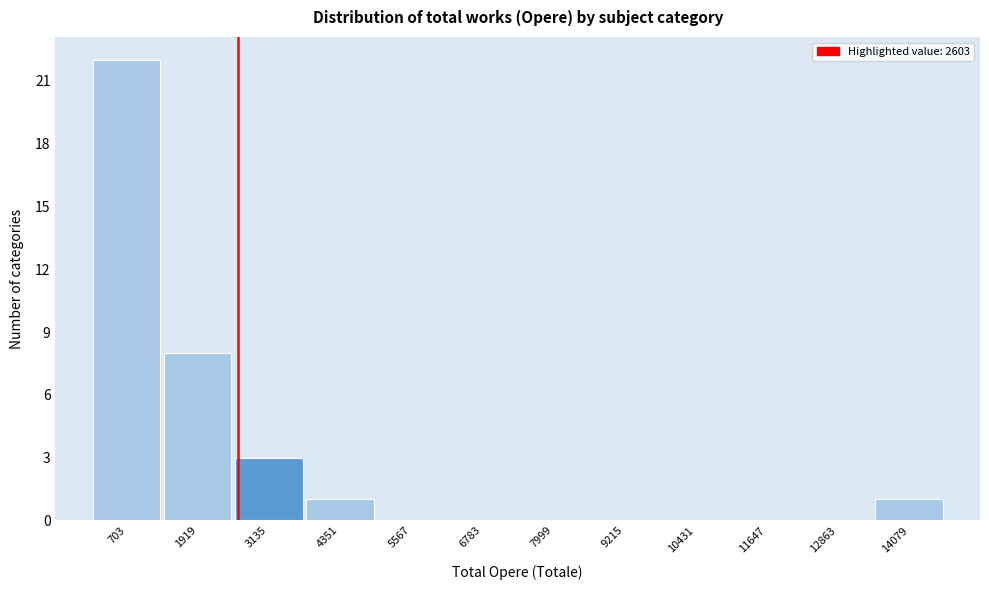

Reading left to right, list every bar in this chart as the range it spans on the x-axis followed by its height. Neither the bar edges nor the heights are printed on the chart, so give them approximately, as read against the axes.

0 to 1400: 22
1400 to 2600: 8
2600 to 3800: 3
3800 to 5000: 1
5000 to 6200: 0
6200 to 7400: 0
7400 to 8600: 0
8600 to 9800: 0
9800 to 11000: 0
11000 to 12200: 0
12200 to 13400: 0
13400 to 14600: 1